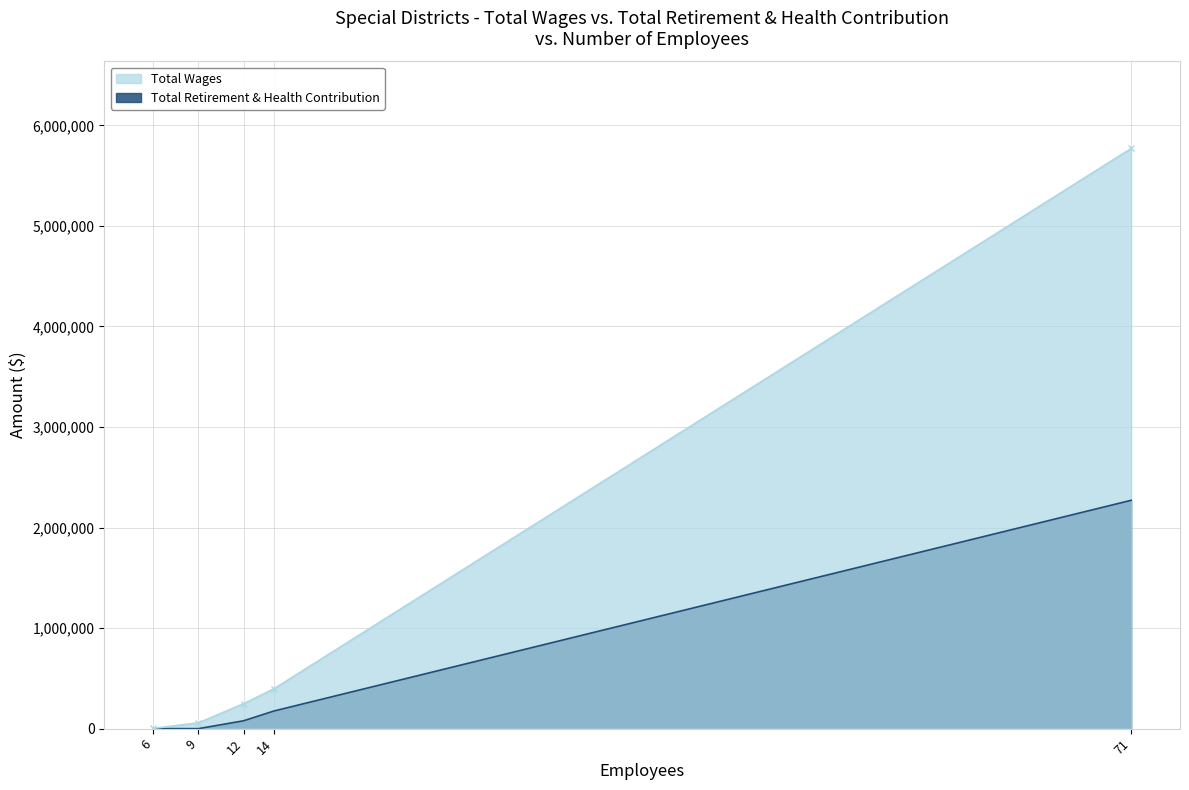

The value of Total Retirement & Health Contribution at 9 is 0. True or false?

True